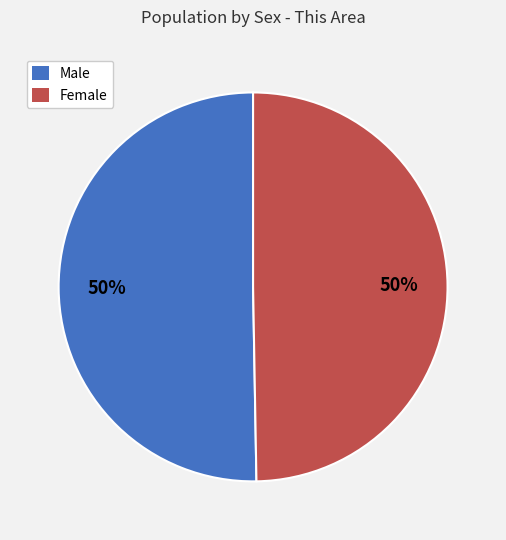

To the nearest percent, what percentage of the pie is Female?

50%